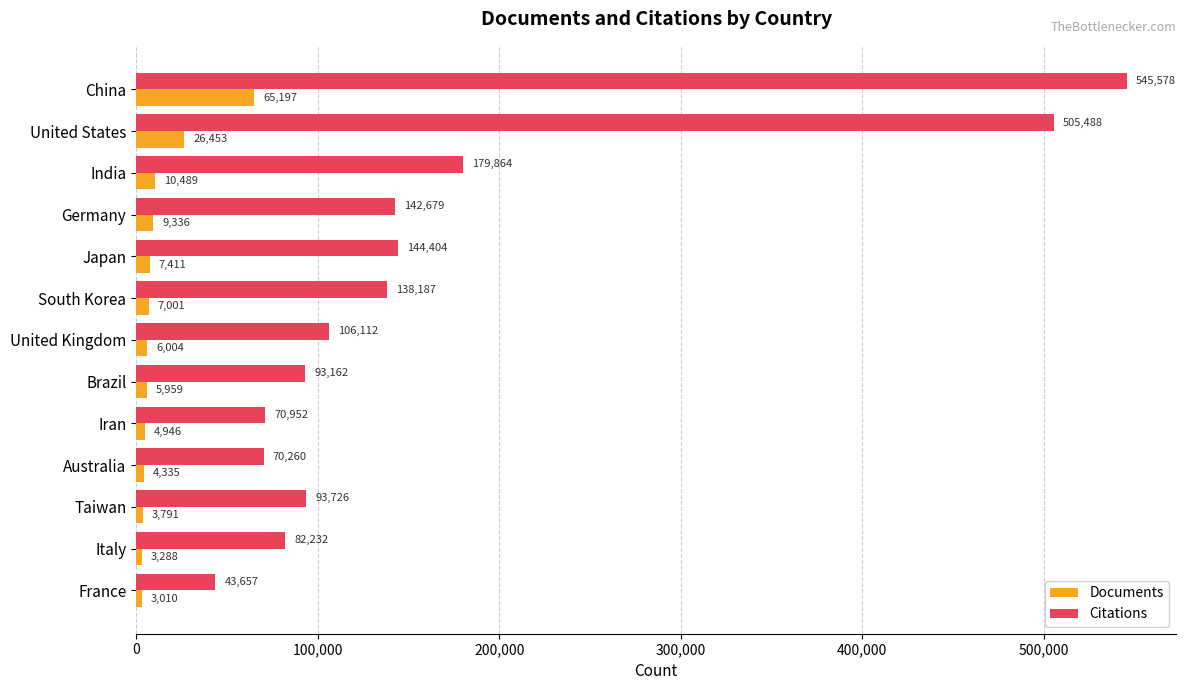

What is the total value across all series at Iran?

75898